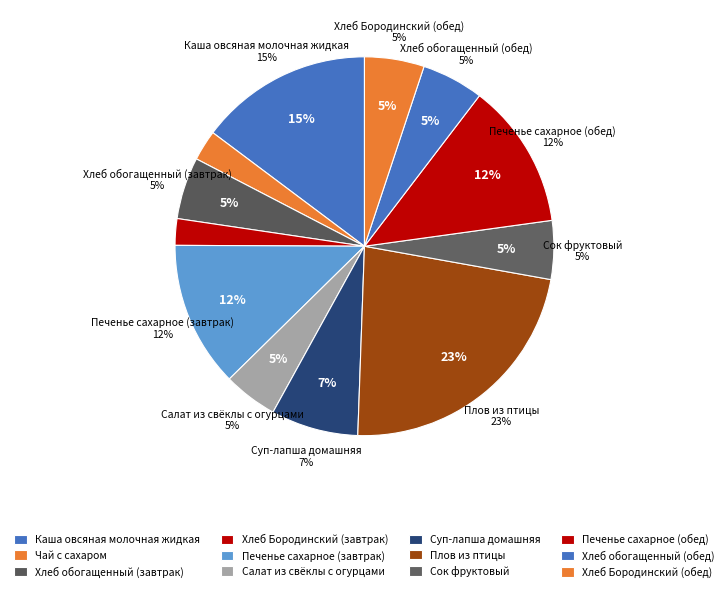

Approximately how many times larger is the value at Хлеб Бородинский (обед) compared to Чай с сахаром?

2.0